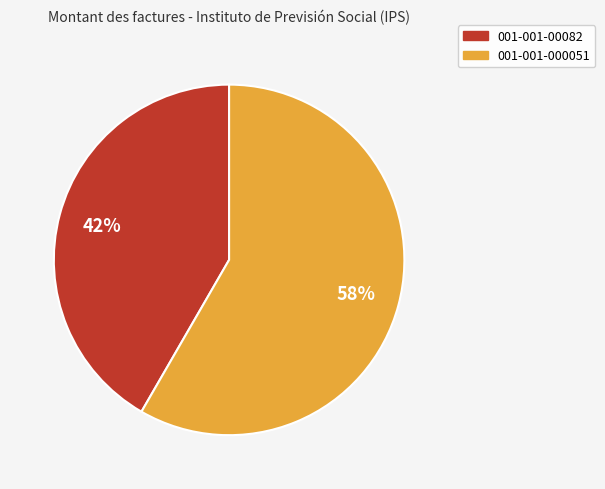

Which category has the biggest portion of the pie?

001-001-000051